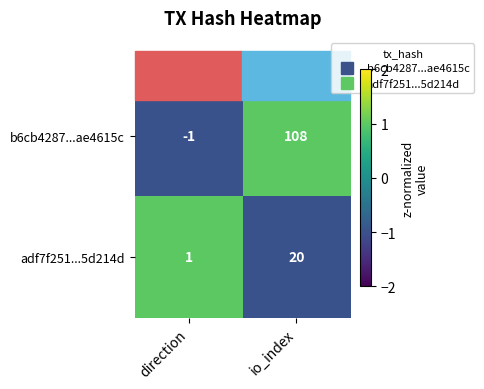

What is the average value of the b6cb4287...ae4615c series?

54